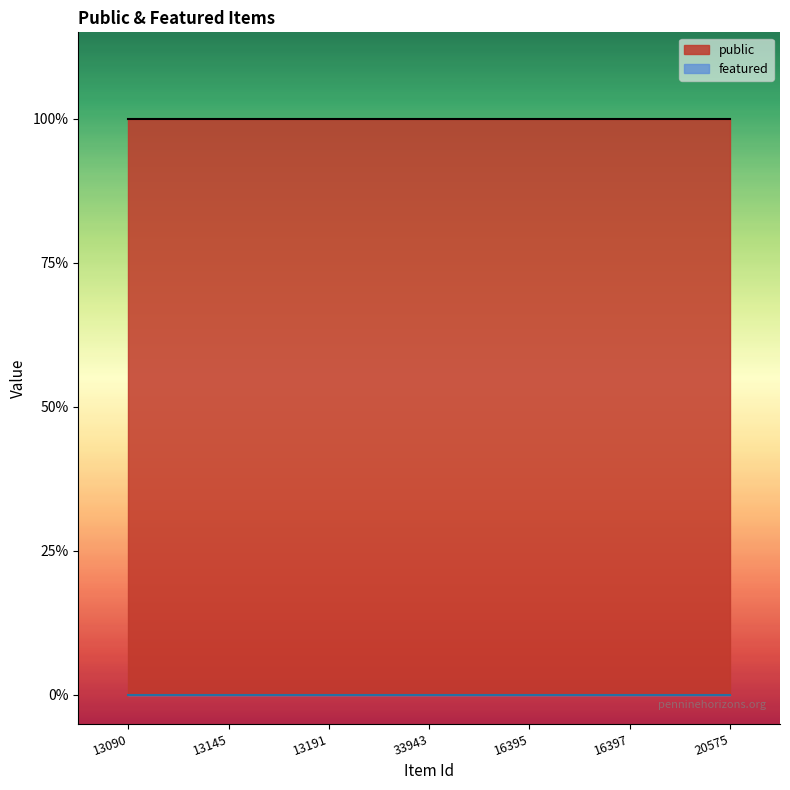

Rank the series by their maximum value, from highest to lowest.

public, featured